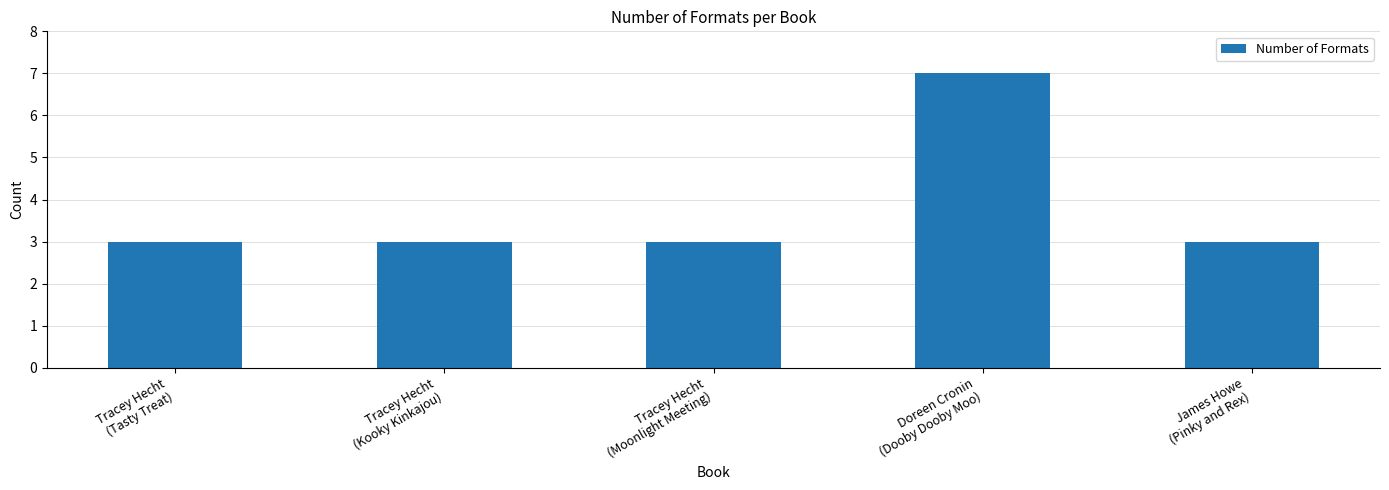

The chart shows a value of 3 at Tracey Hecht
(Moonlight Meeting). True or false?

True